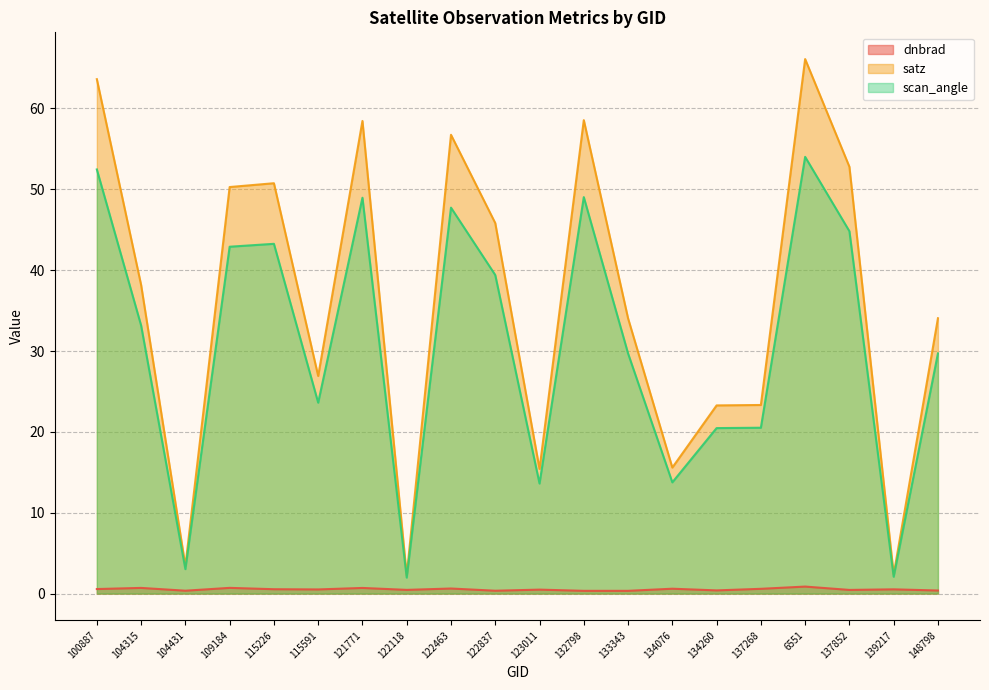

What is the sum of the scan_angle values at 115591 and 122463?

71.3